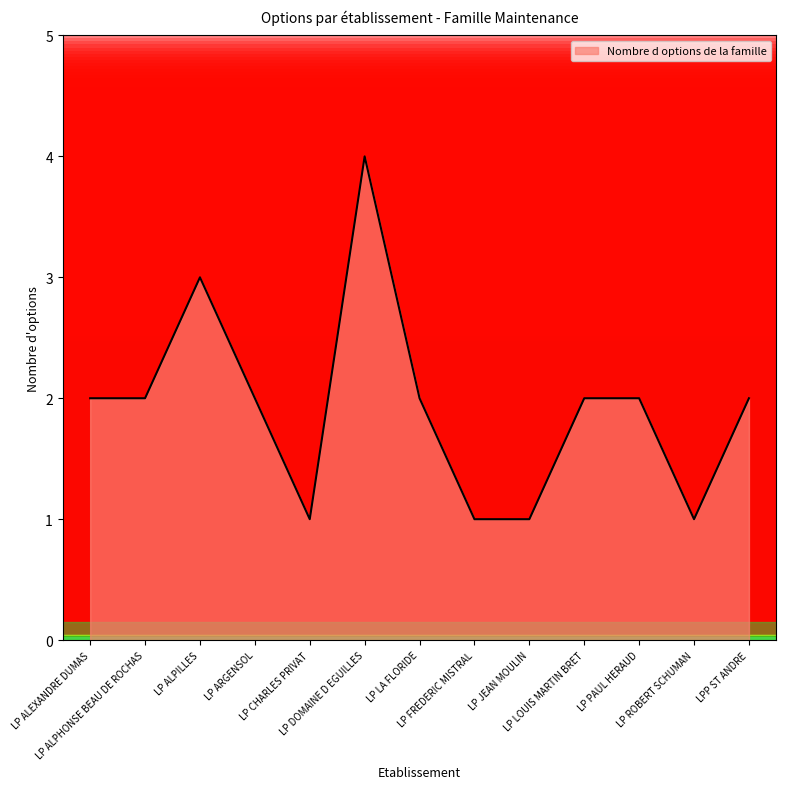

What is the smallest value displayed?

1